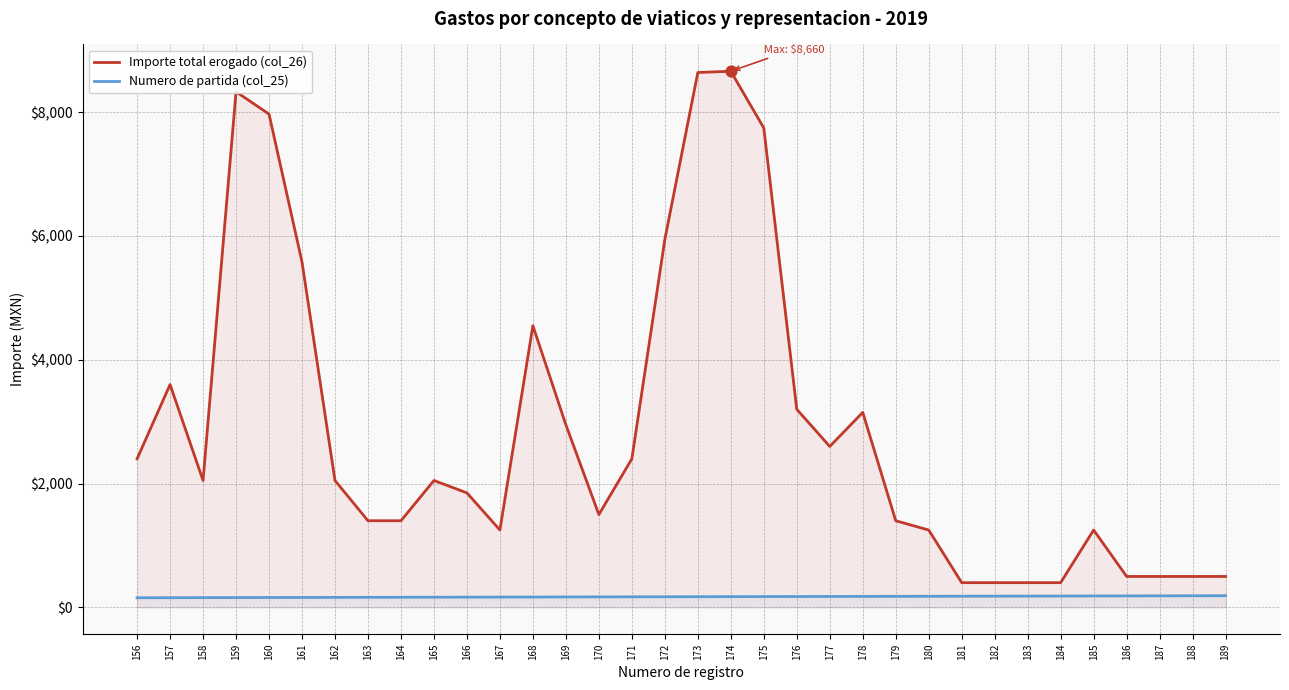

Is the value of Numero de partida (col_25) at 183 greater than the value of Importe total erogado (col_26) at 162?

No